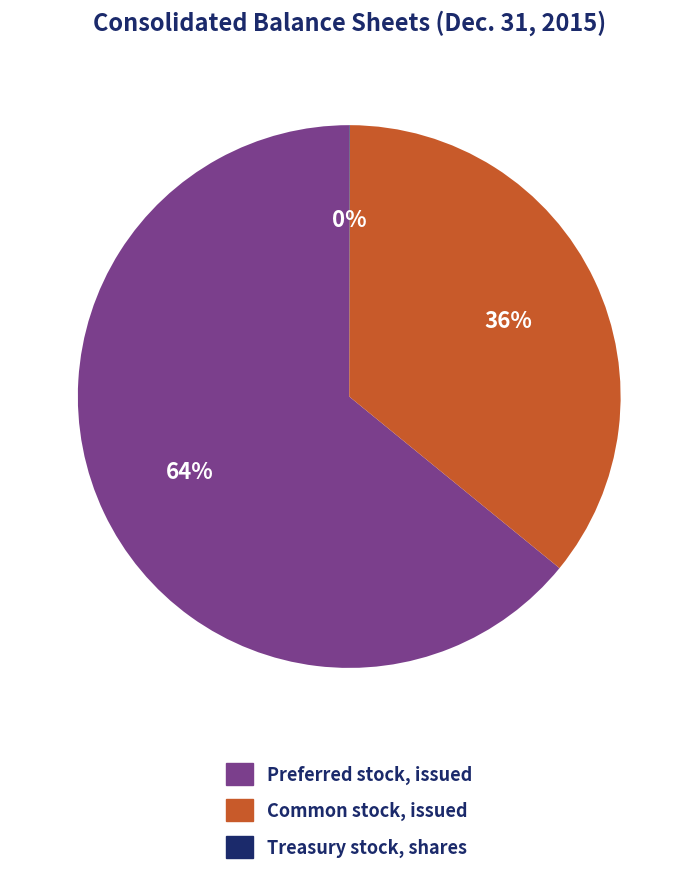

Which has a higher value, Preferred stock, issued or Common stock, issued?

Preferred stock, issued